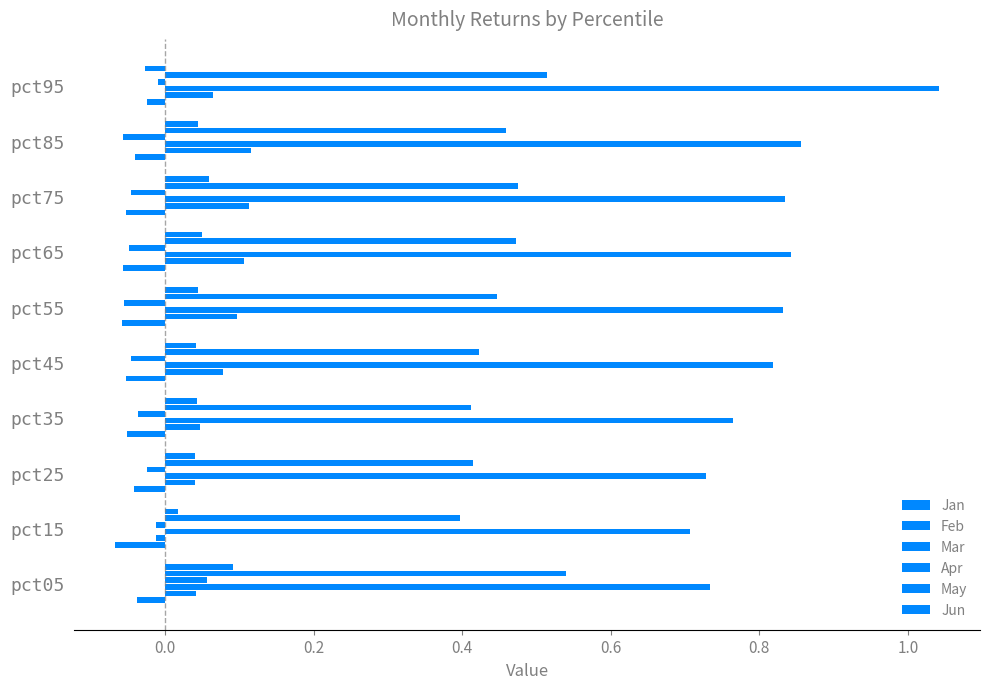

How many values in the Feb series exceed 0?

9